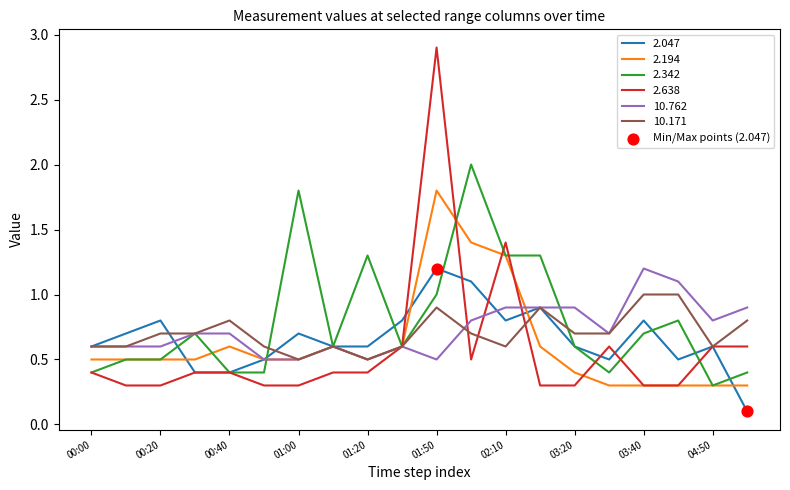

Which series has the largest range (max minus min)?

2.638